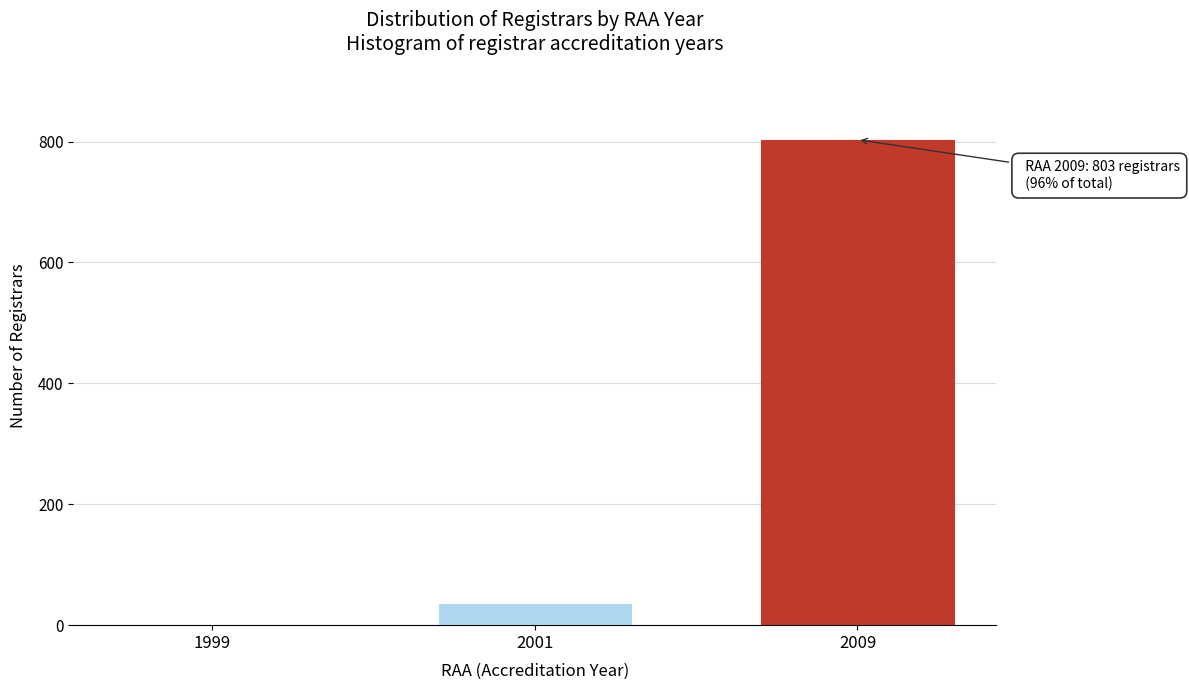

Reading left to right, extract all data points from this chart.

1999=1	2001=36	2009=803